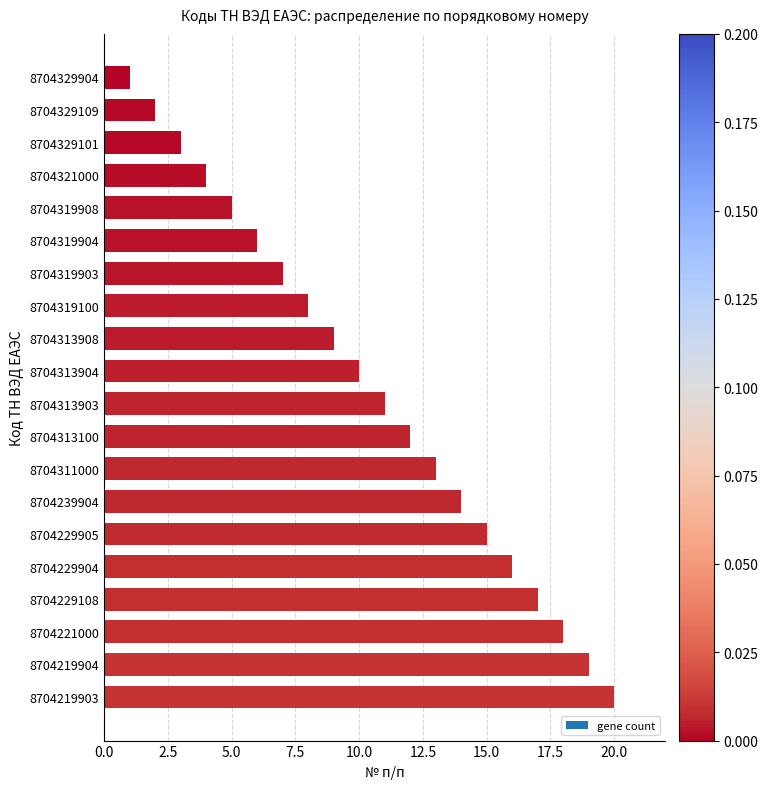

What value does the data have at 8704319903, to the nearest 10?

10